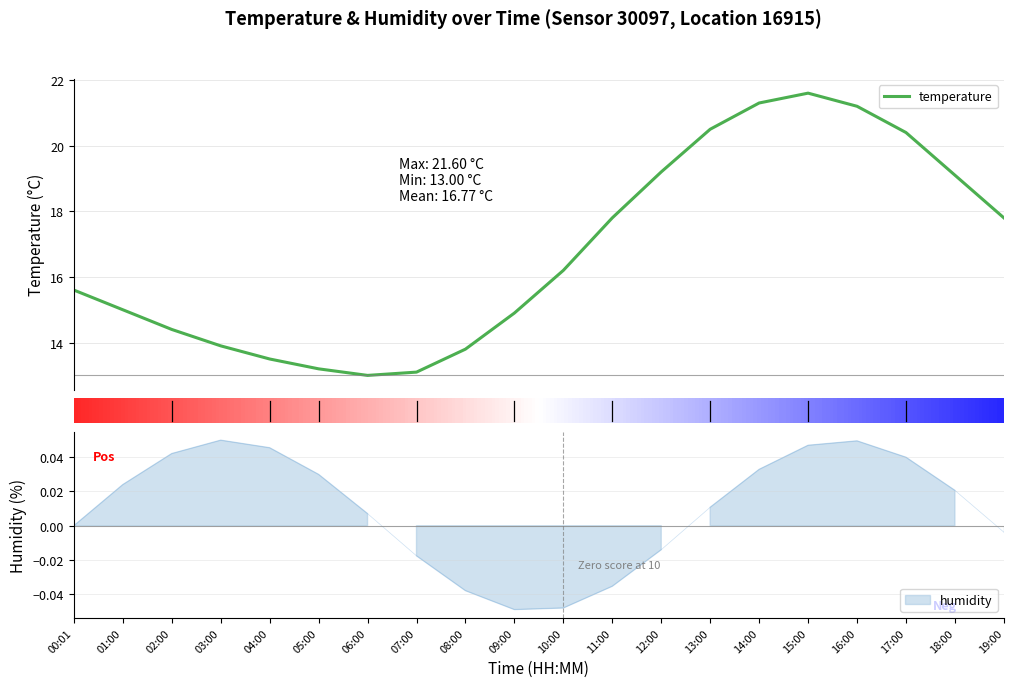

What is the value of the 18th point from the left?

20.4